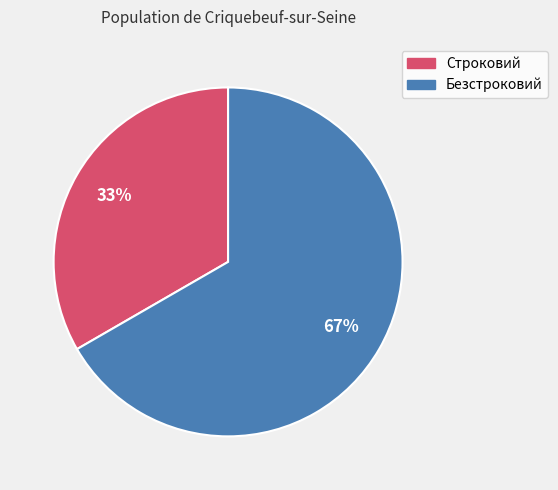

Is there a majority slice in this chart?

Yes